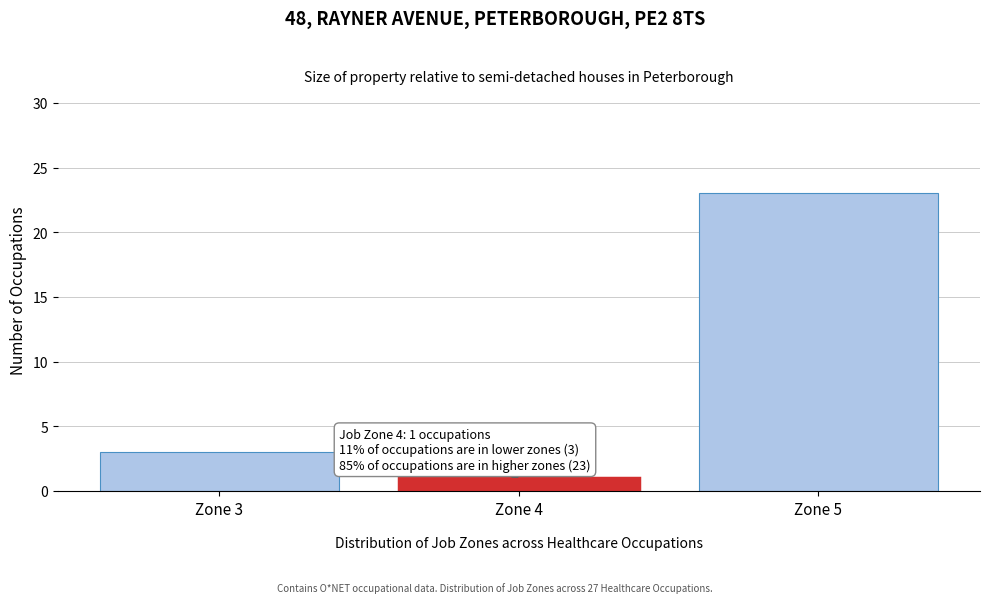

Which range on the x-axis has the tallest bar?

4.5 to 5.5